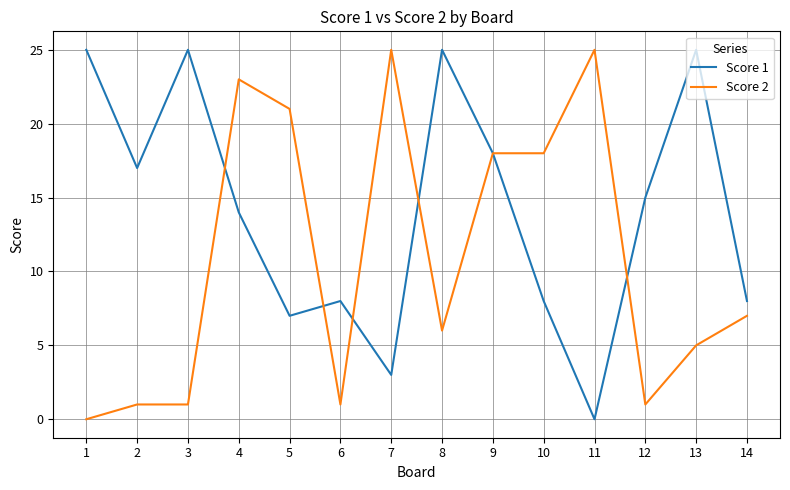

How many positive values does the Score 1 series have?

13